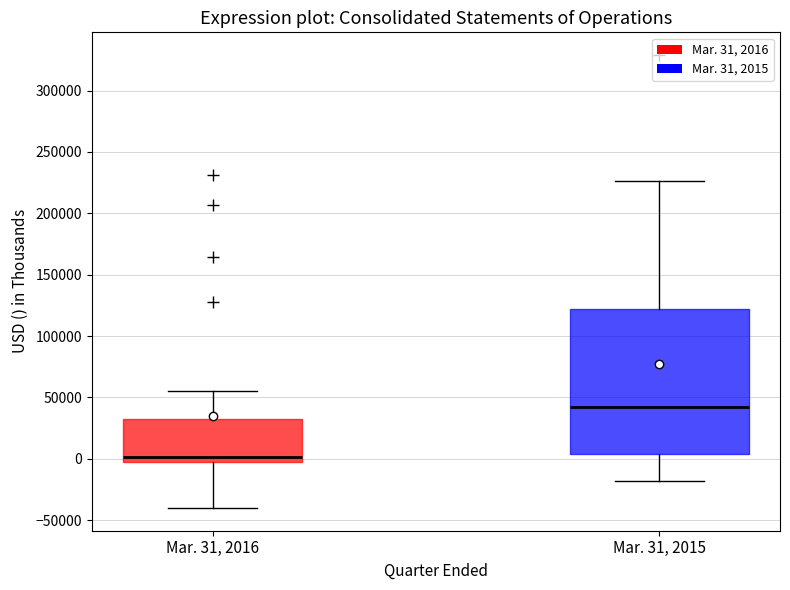

Which box has the lowest median line?

Mar. 31, 2016